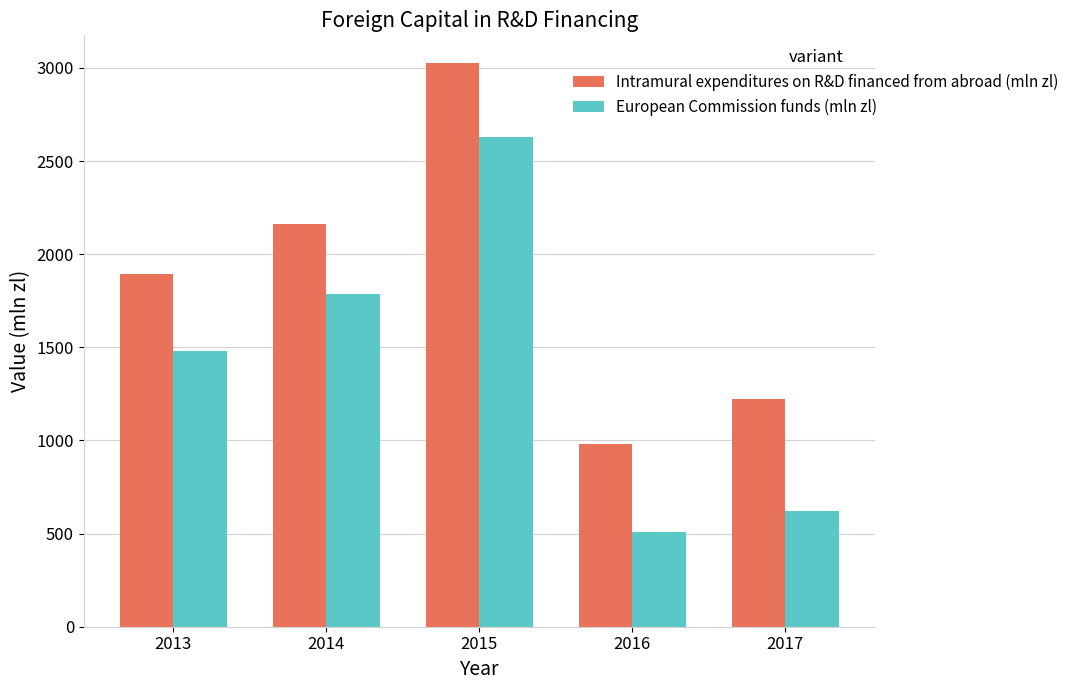

Reading right to left, list all the values displayed in this chart.

Intramural expenditures on R&D financed from abroad (mln zl): 2017=1225.1	2016=981.1	2015=3023.8	2014=2160.7	2013=1892.1
European Commission funds (mln zl): 2017=623.4	2016=510.2	2015=2629.8	2014=1785.7	2013=1481.1